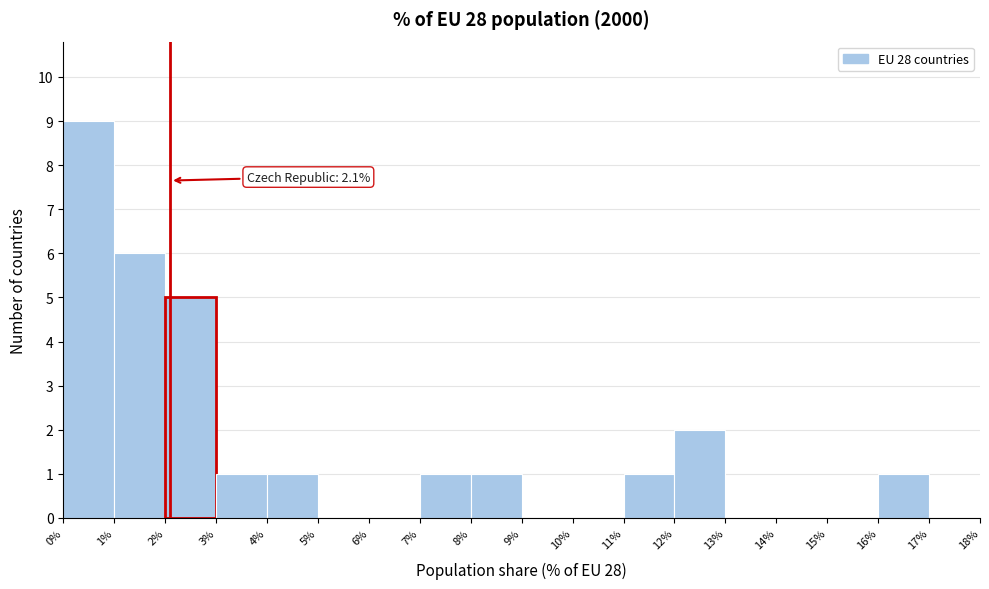

Which range on the x-axis has the tallest bar?

0% to 1%